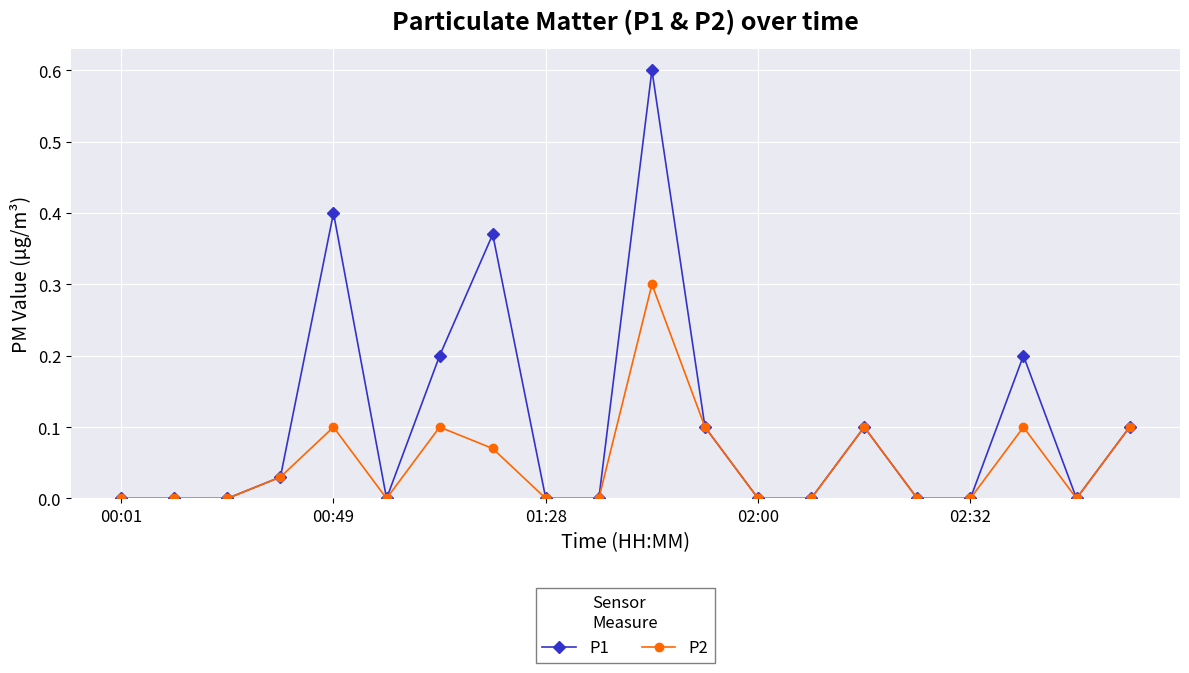

List the series in order of their overall mean, lowest first.

P2, P1